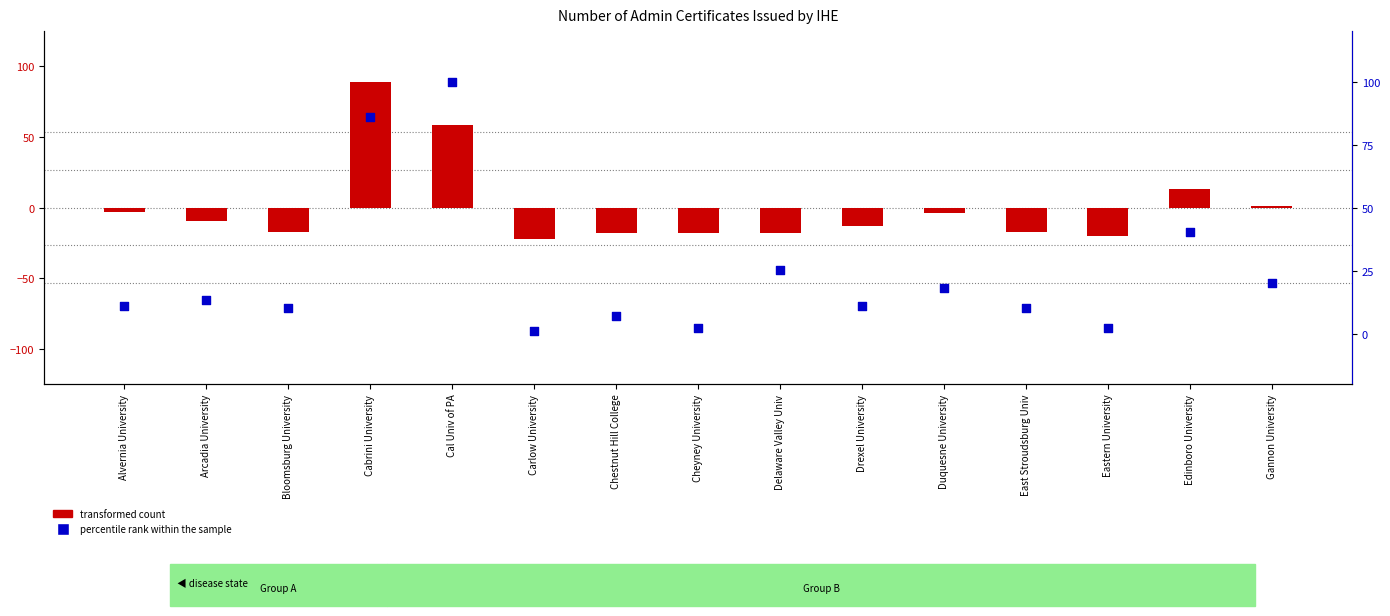

What are all the series names shown in the legend?

transformed count, percentile rank within the sample